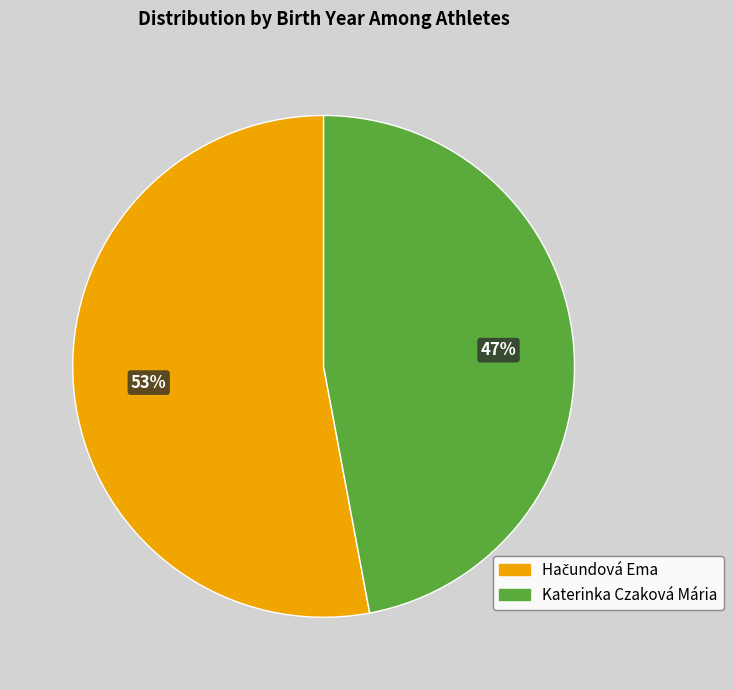

Which category has the smallest portion of the pie?

Katerinka Czaková Mária